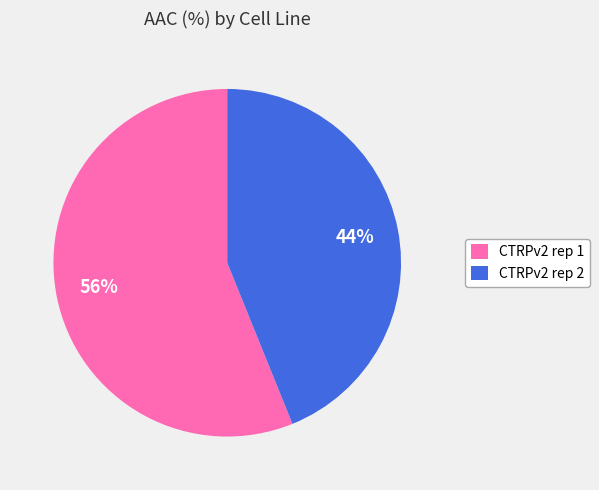

Does any single category account for the majority?

Yes